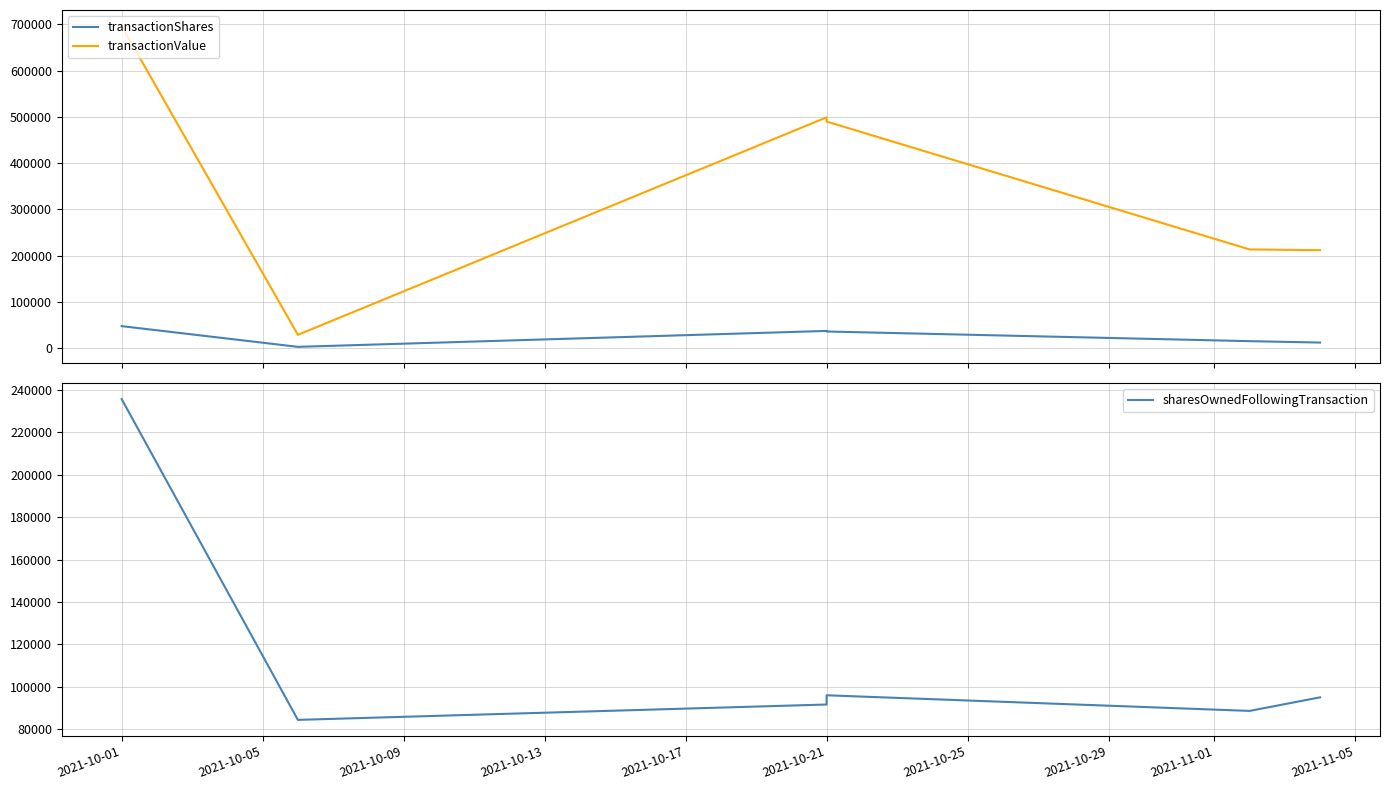

At how many categories does at least one series exceed 173418?

5